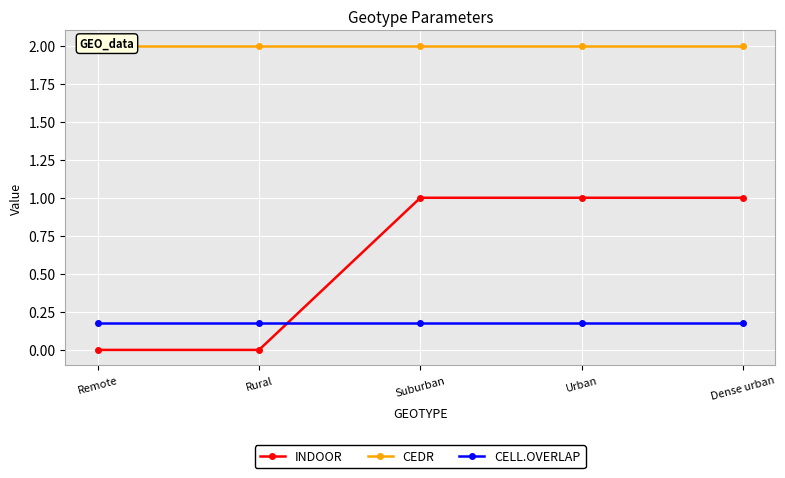

Which series has the largest range (max minus min)?

INDOOR